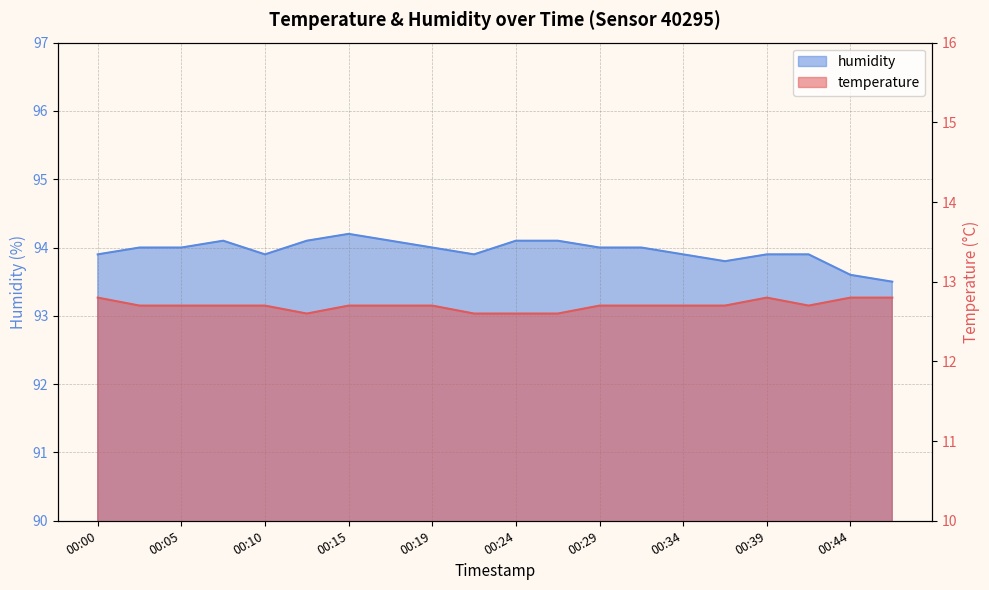

At which label does humidity first exceed 94?

00:07